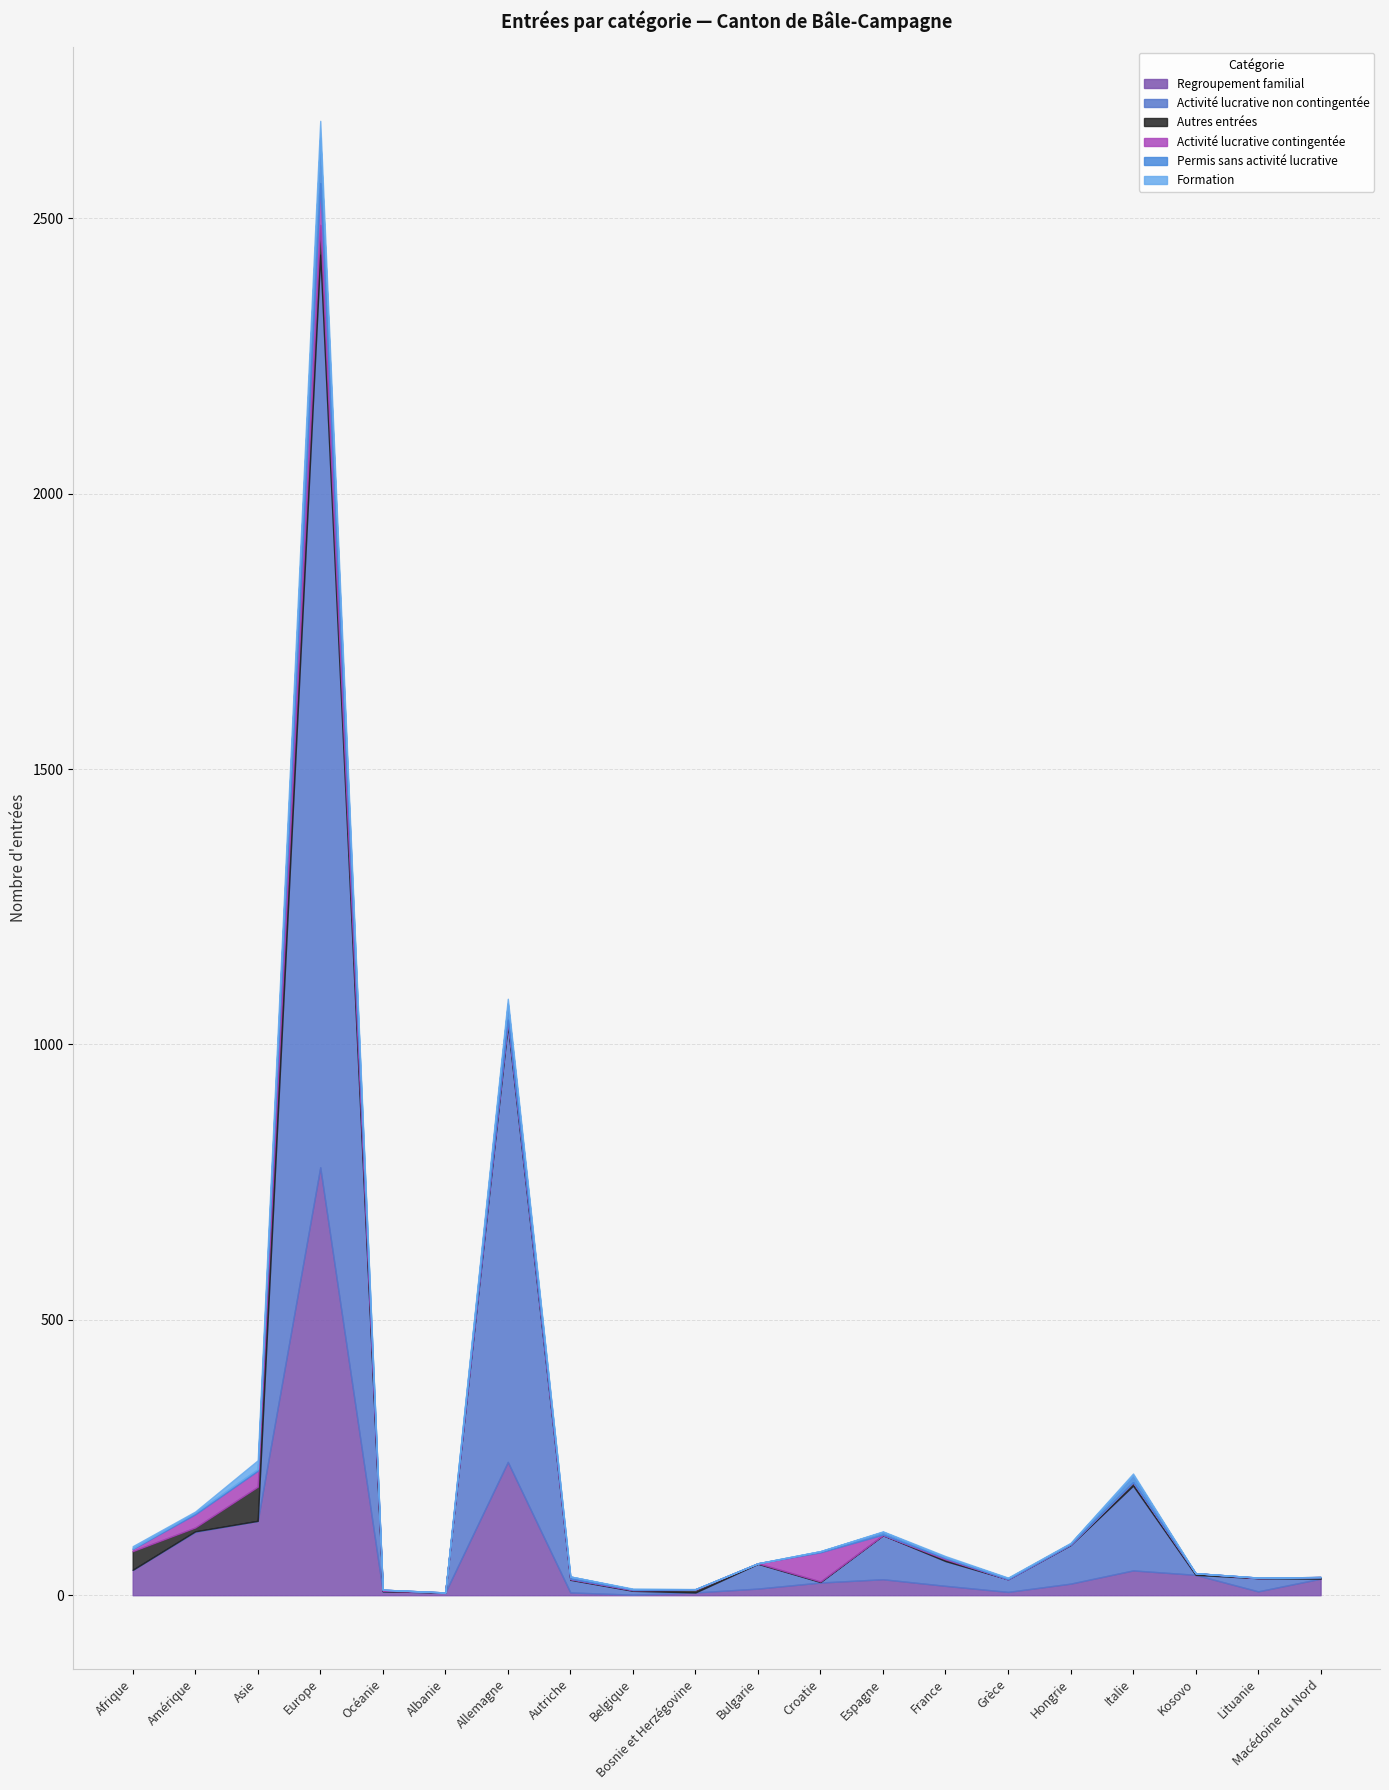

What is the minimum value for Regroupement familial?

1